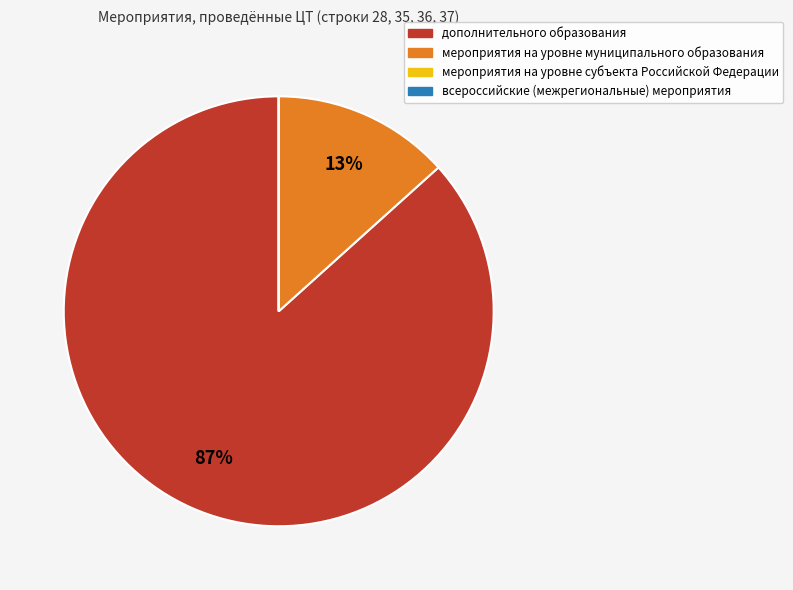

To the nearest percent, what portion does мероприятия на уровне муниципального образования represent?

13%